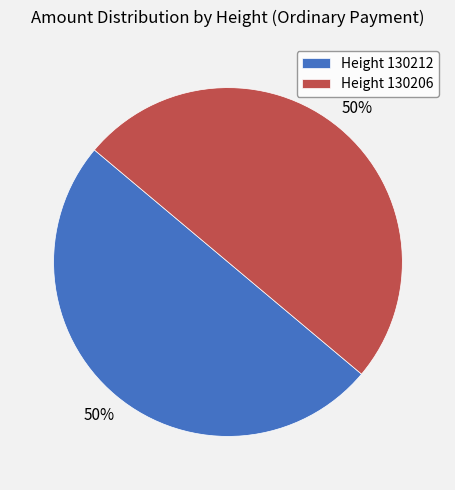

What is the ratio of the value at Height 130206 to the value at Height 130212?

1.0